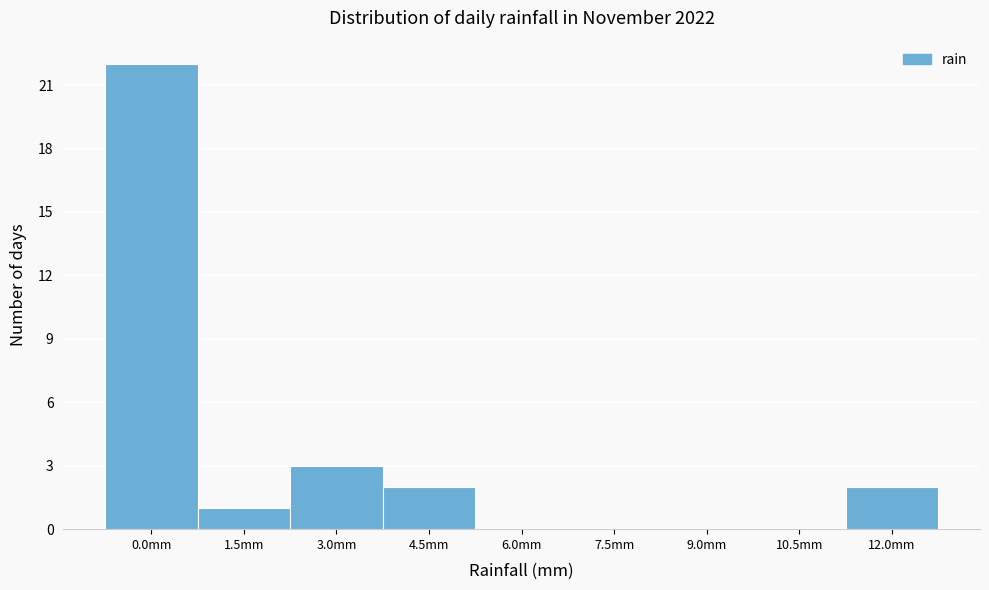

Reading left to right, list all the values displayed in this chart.

0.0mm=22	1.5mm=1	3.0mm=3	4.5mm=2	6.0mm=0	7.5mm=0	9.0mm=0	10.5mm=0	12.0mm=2